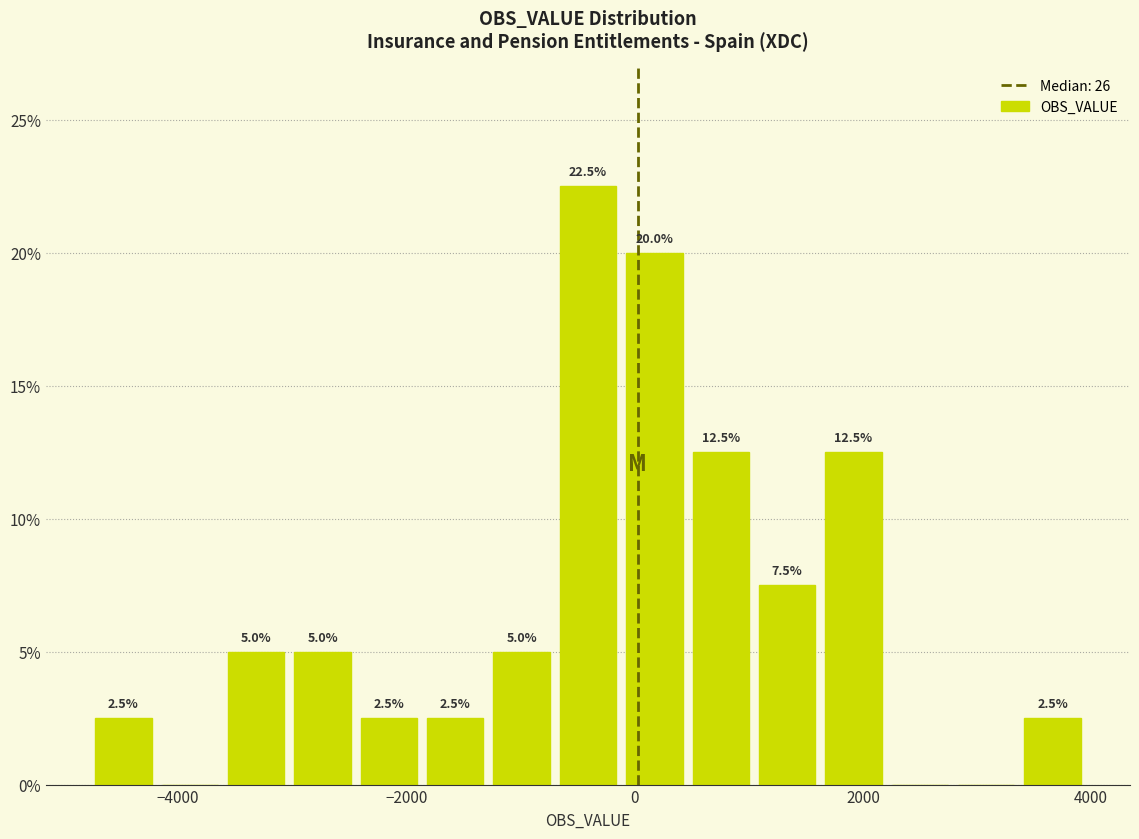

Around what value on the x-axis is the tallest bar? Give the approximate position of its centre, as read against the axis.

-400